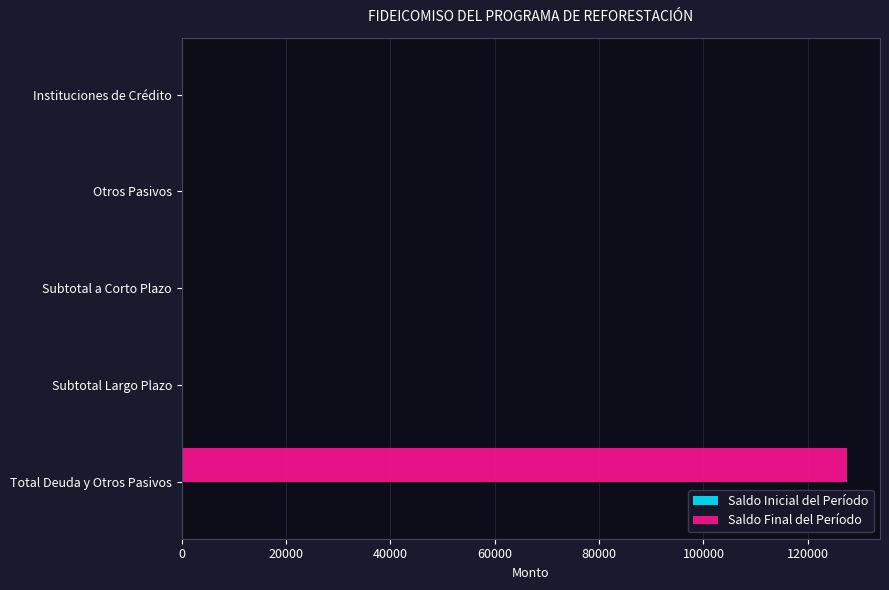

Which category has the highest value across all series?

Total Deuda y Otros Pasivos